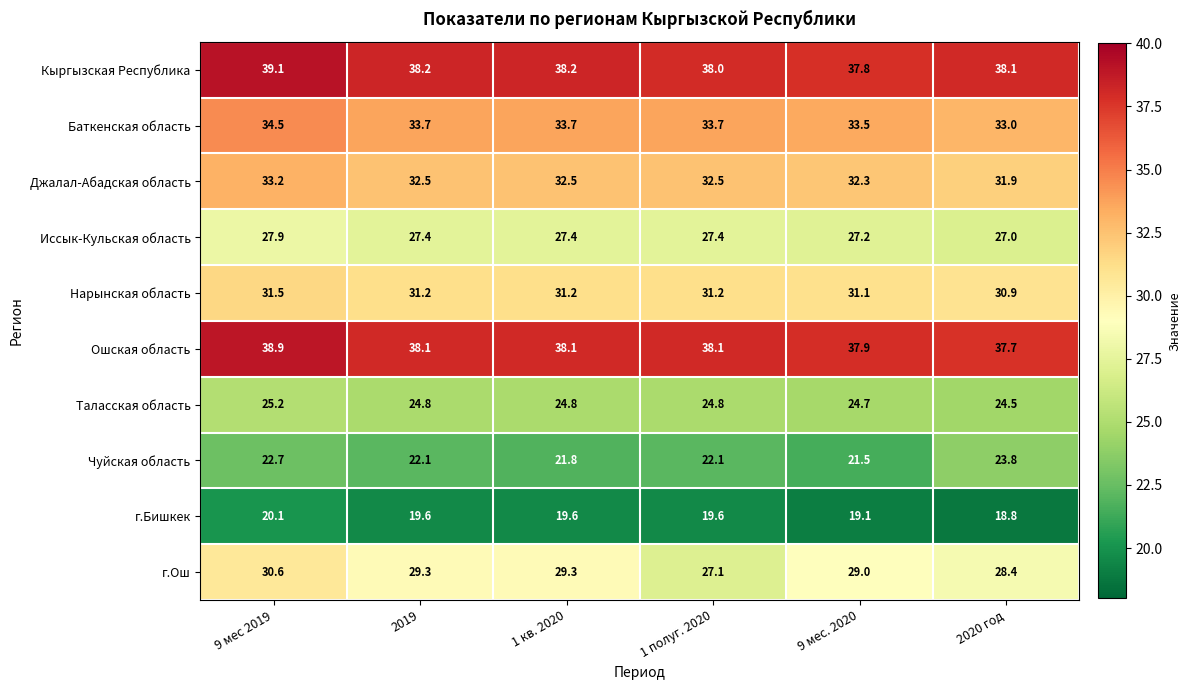

At 1 кв. 2020, list the series in order from smallest to largest.

г.Бишкек, Чуйская область, Таласская область, Иссык-Кульская область, г.Ош, Нарынская область, Джалал-Абадская область, Баткенская область, Ошская область, Кыргызская Республика